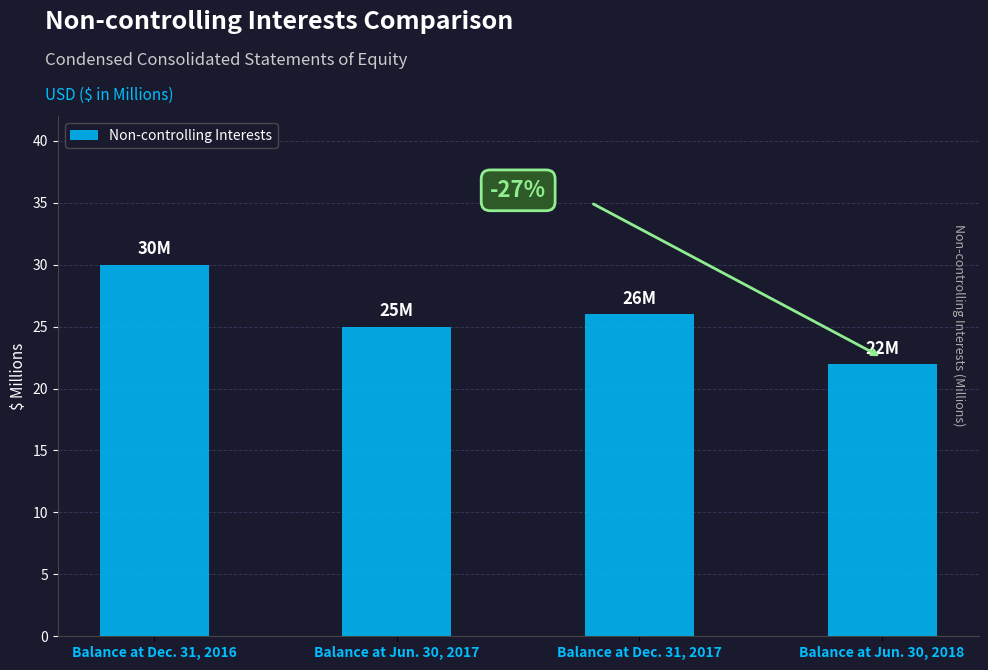

List the labels in order of value, largest first.

Balance at Dec. 31, 2016, Balance at Dec. 31, 2017, Balance at Jun. 30, 2017, Balance at Jun. 30, 2018